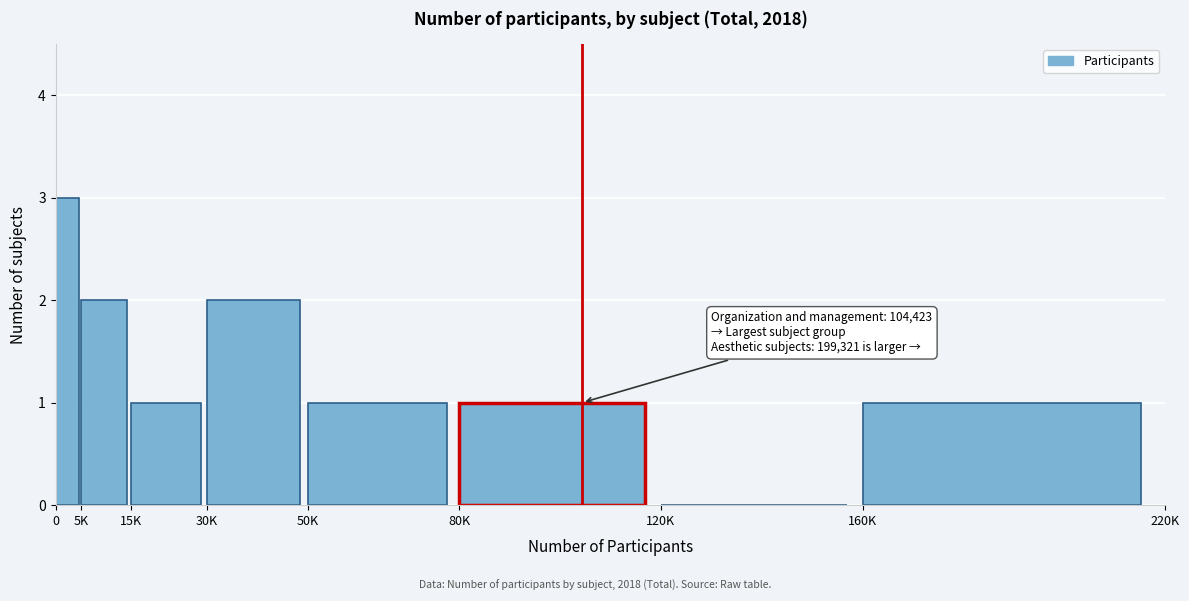

Reading right to left, list all the values displayed in this chart.

160K=1	120K=0	80K=1	50K=1	30K=2	15K=1	5K=2	0=3